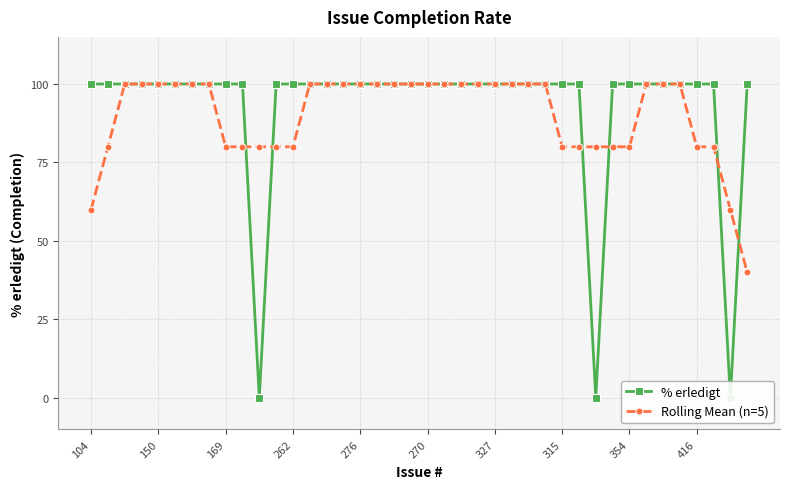

Rank the series by their maximum value, from lowest to highest.

% erledigt, Rolling Mean (n=5)